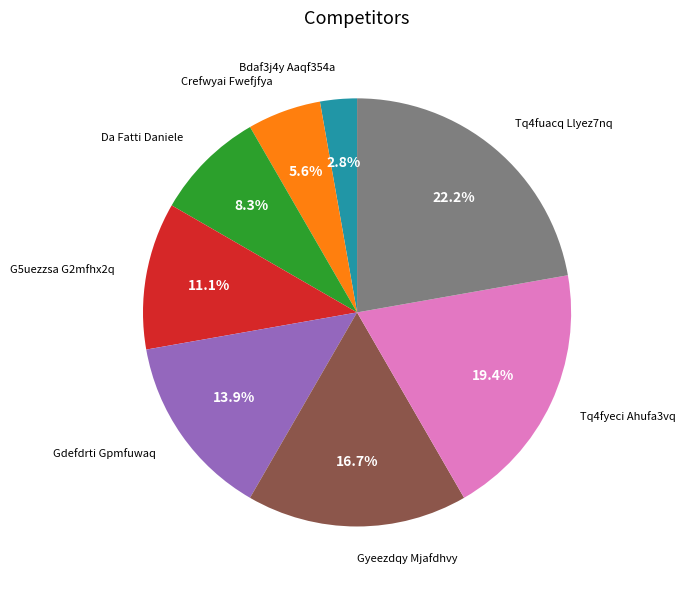

Is there a majority slice in this chart?

No